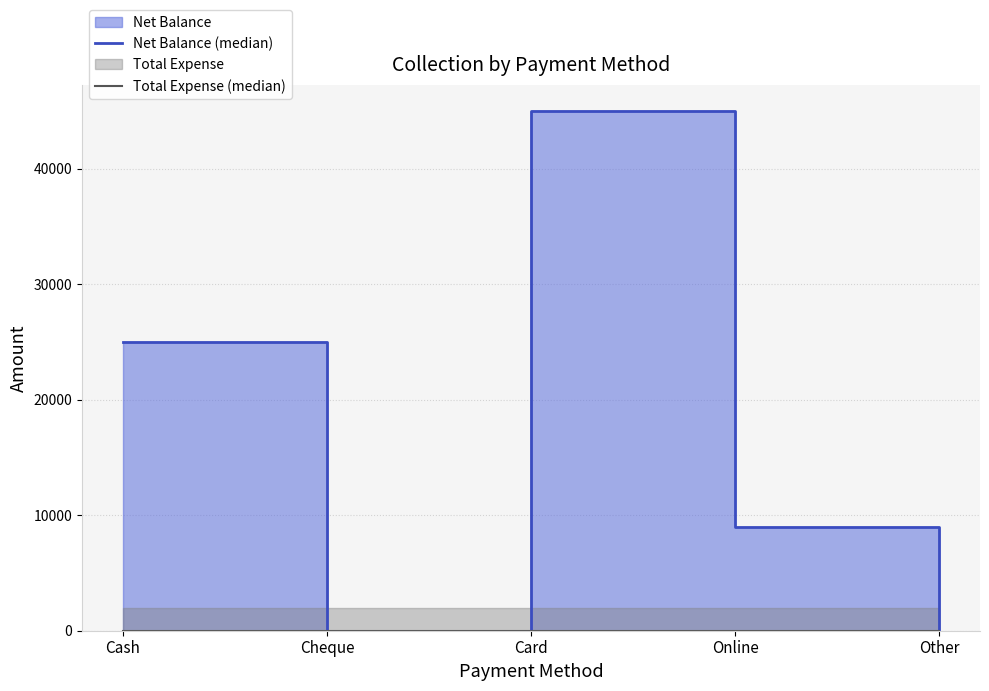

True or false: Total Expense (median) and Net Balance (median) intersect in this chart.

False